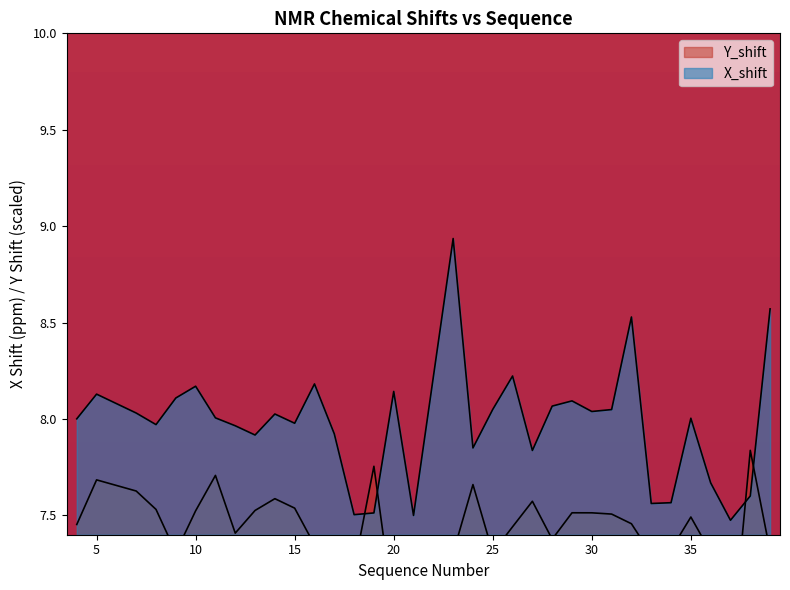

What are all the series names shown in the legend?

X_shift, Y_shift